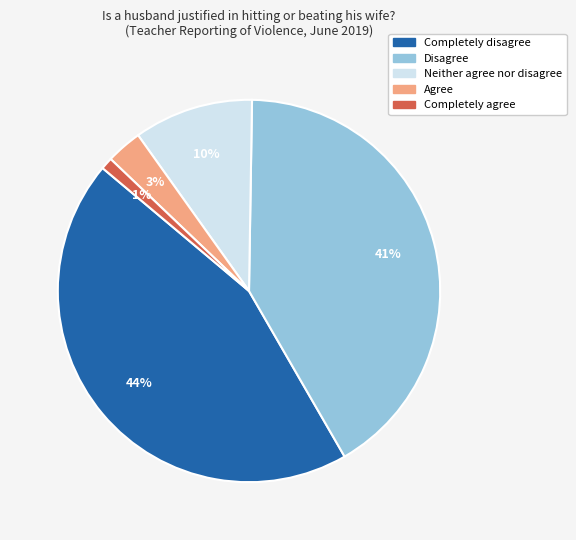

Count the number of slices in the pie.

5